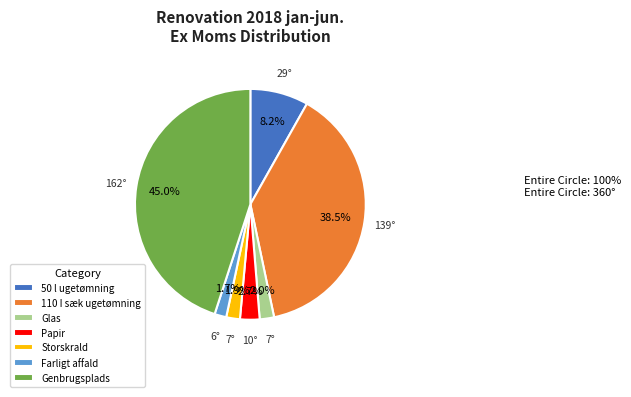

To the nearest percent, what percentage of the pie is Storskrald?

2%